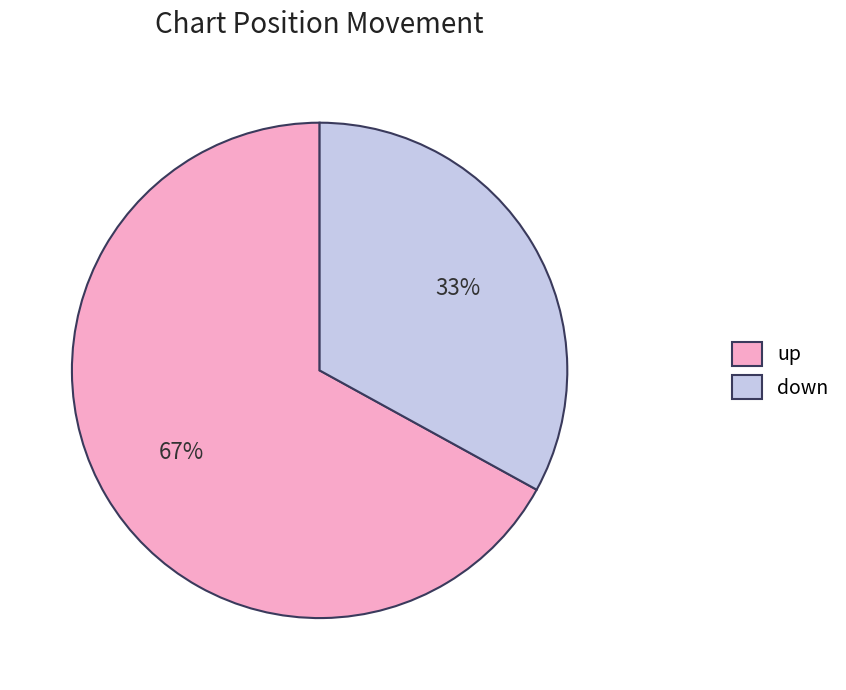

Which has a higher value, up or down?

up